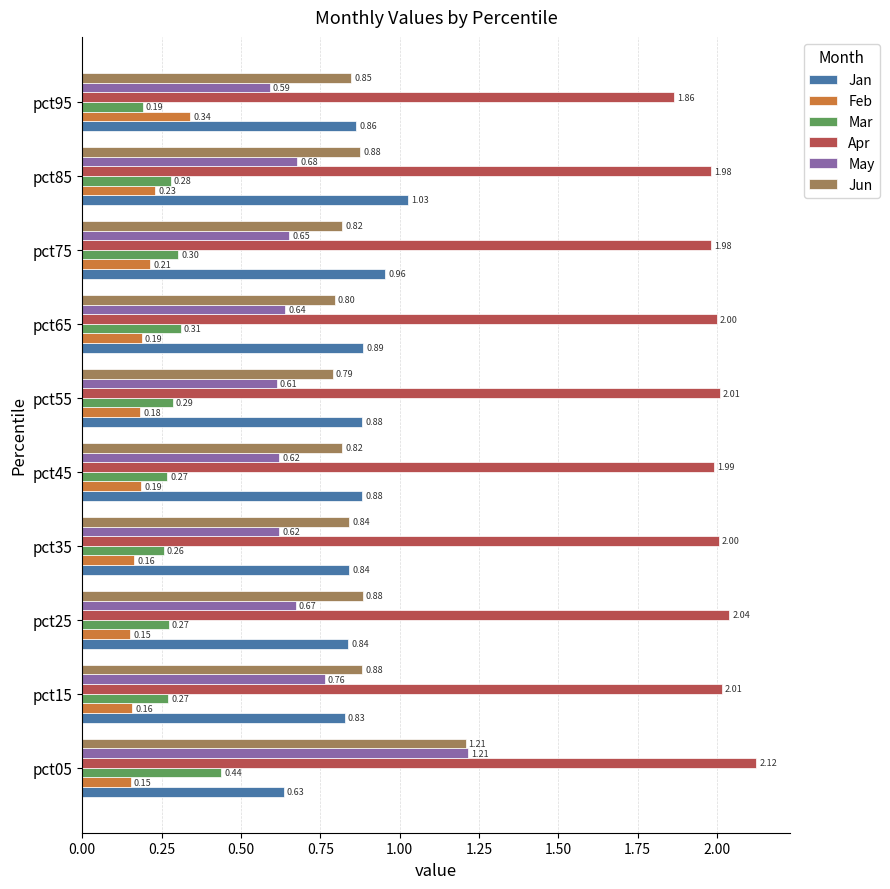

What is the difference between the highest and lowest values at pct85?

1.8